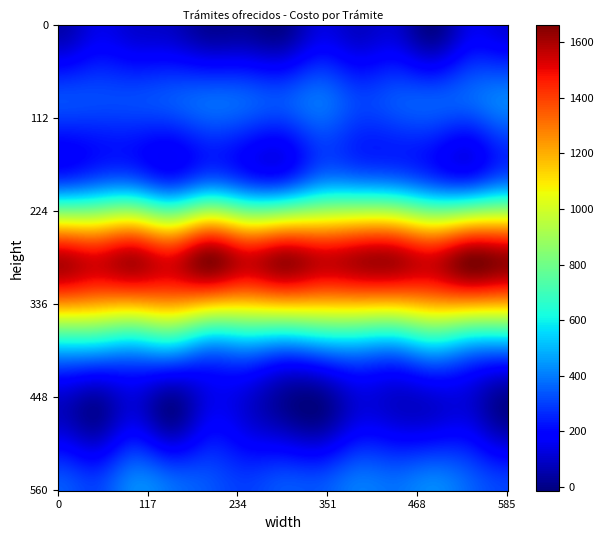

What is the total value across all series at col_5?

2920